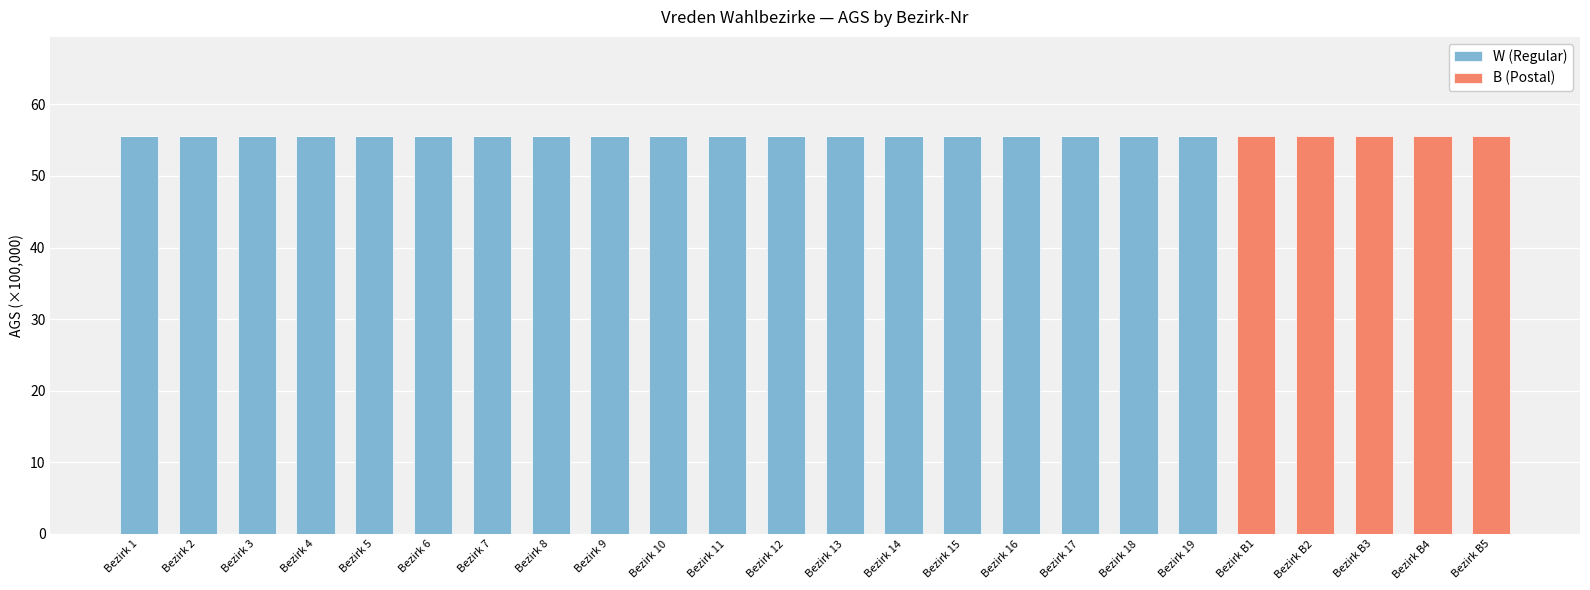

What is the sum of the W (Regular) values at Bezirk 2 and Bezirk 8?

111.1